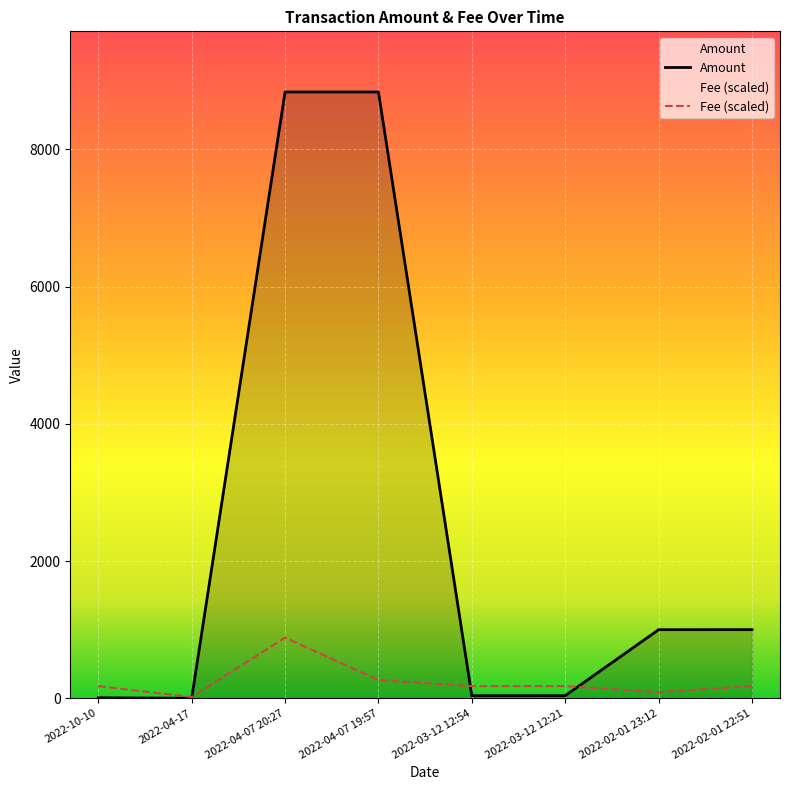

How many intersections are there between Fee (scaled) and Amount?

3